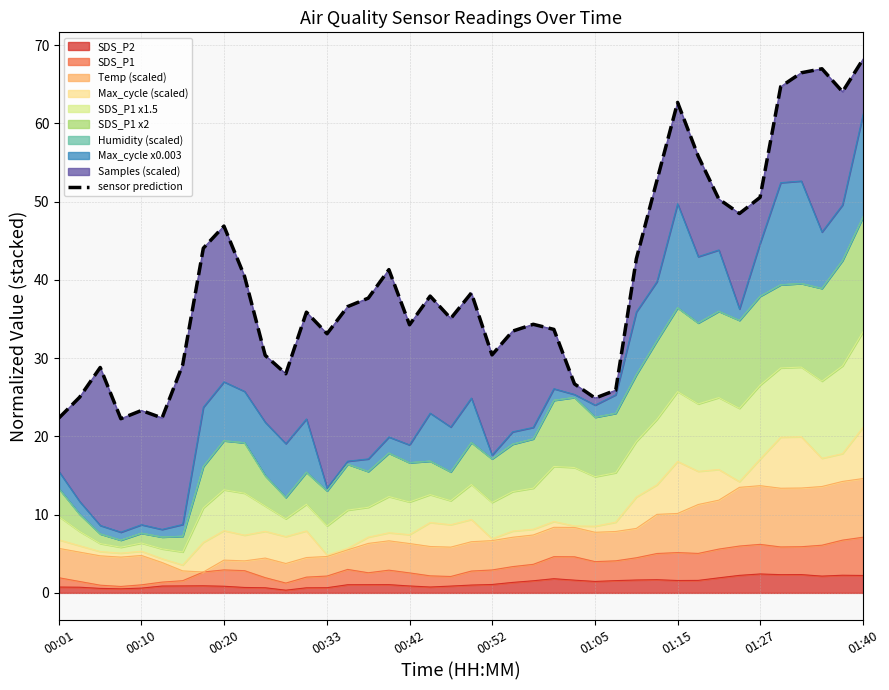

What is the highest value of the SDS_P2 series?

2.4